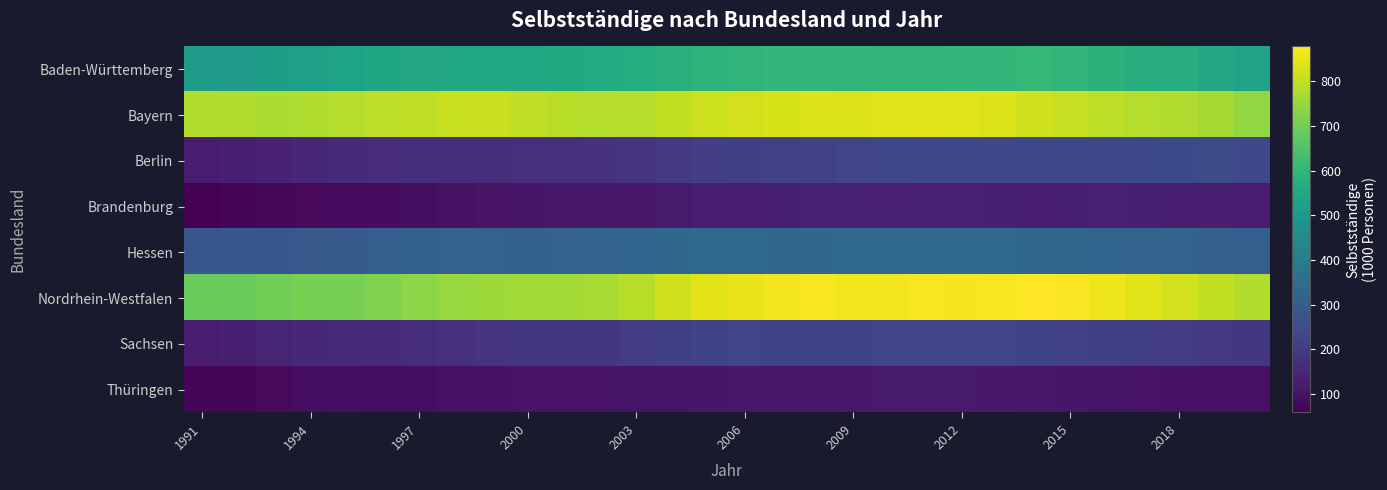

How many series are shown in this chart?

8